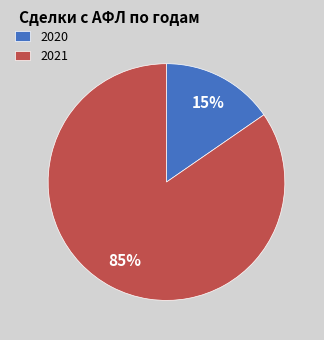

Rank the categories by value from lowest to highest.

2020, 2021